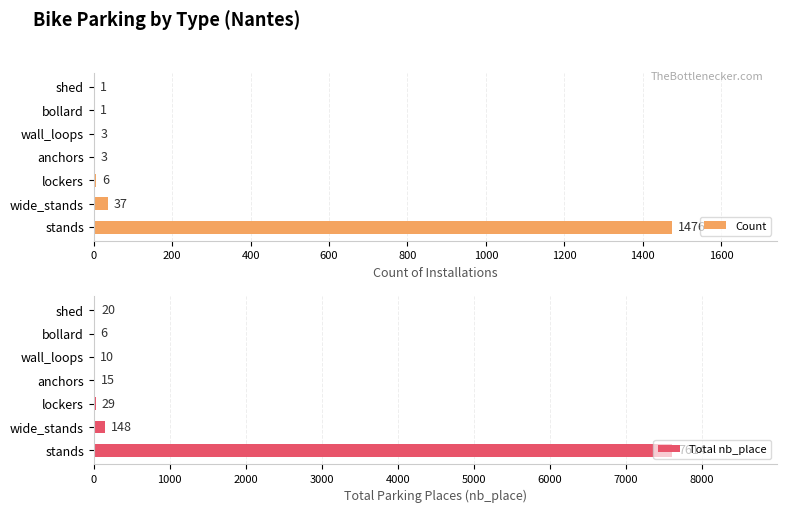

What is the lowest value of the Count series?

1